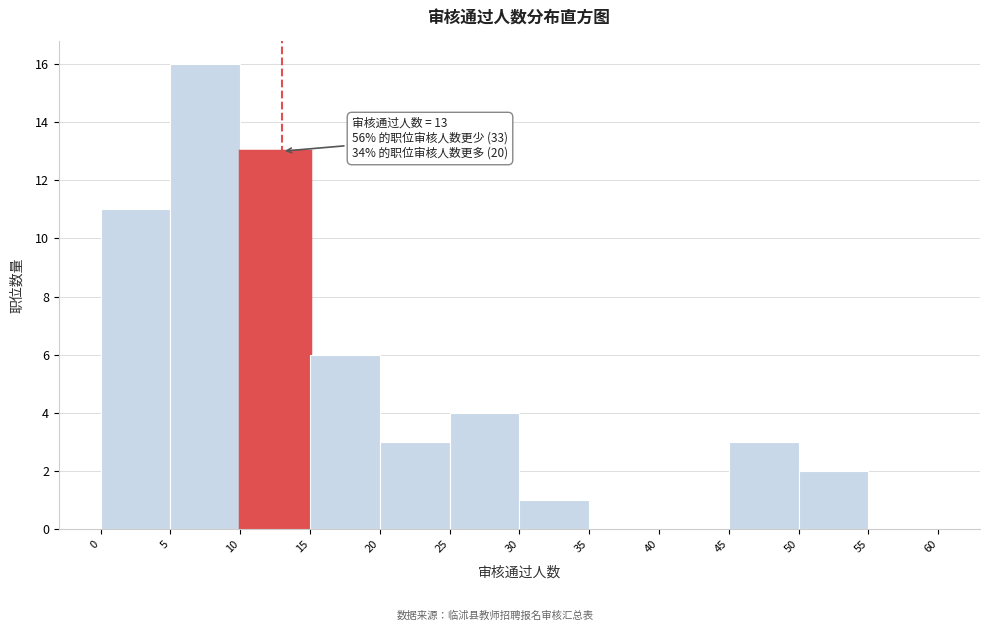

Which range on the x-axis has the tallest bar?

5 to 10